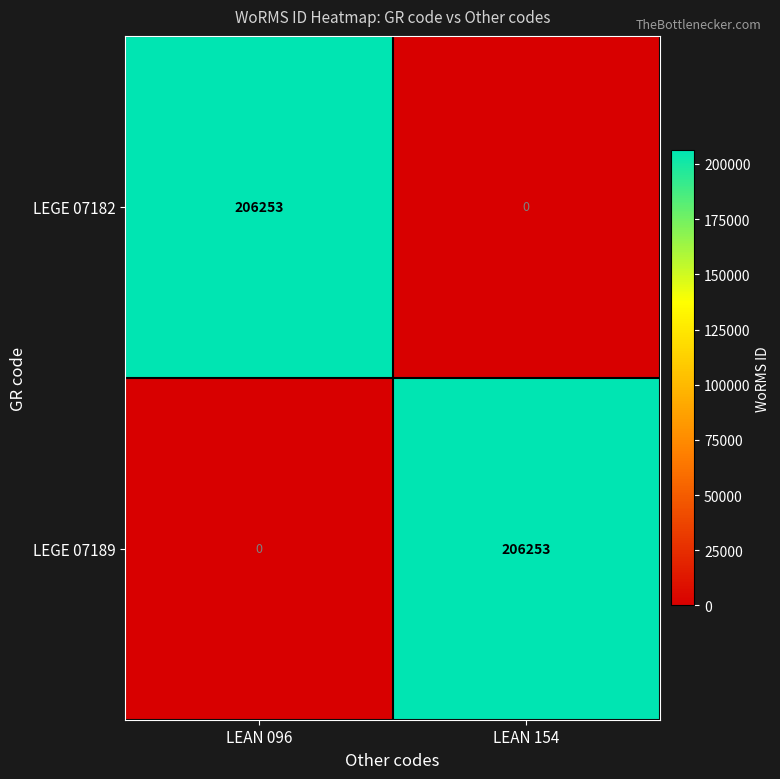

What is the difference between the maximum and minimum values in the LEGE 07189 series?

206253